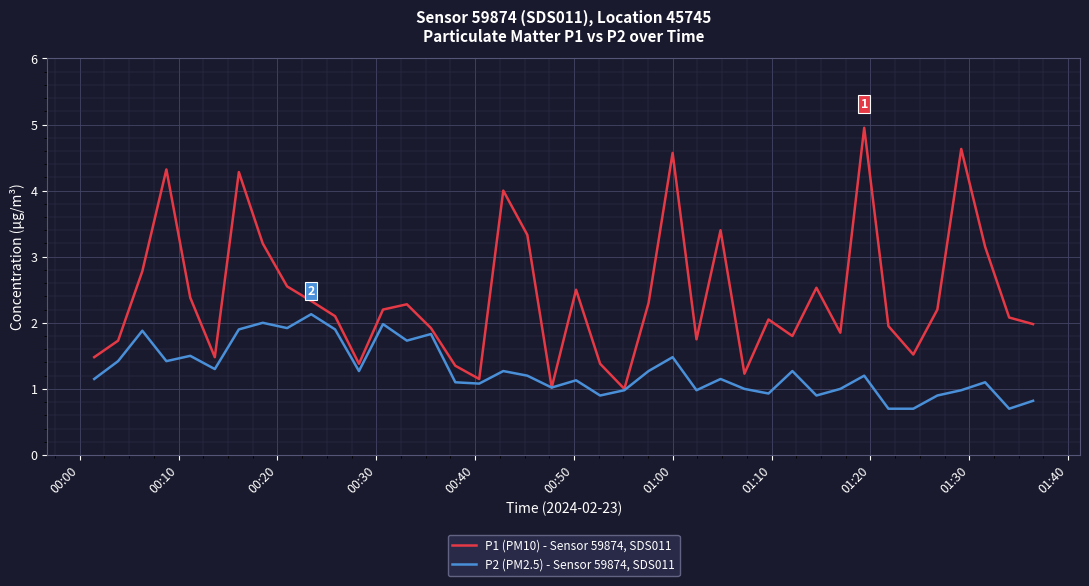

Which series has the largest total across all categories?

P1 (PM10) - Sensor 59874, SDS011